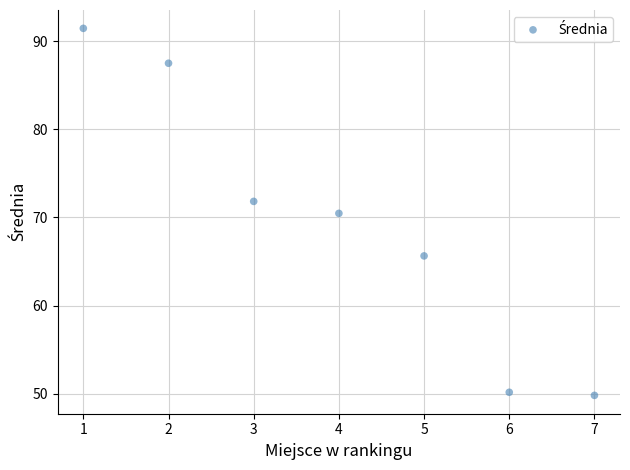

What Y value in the scatter plot is closest to 70?

70.5